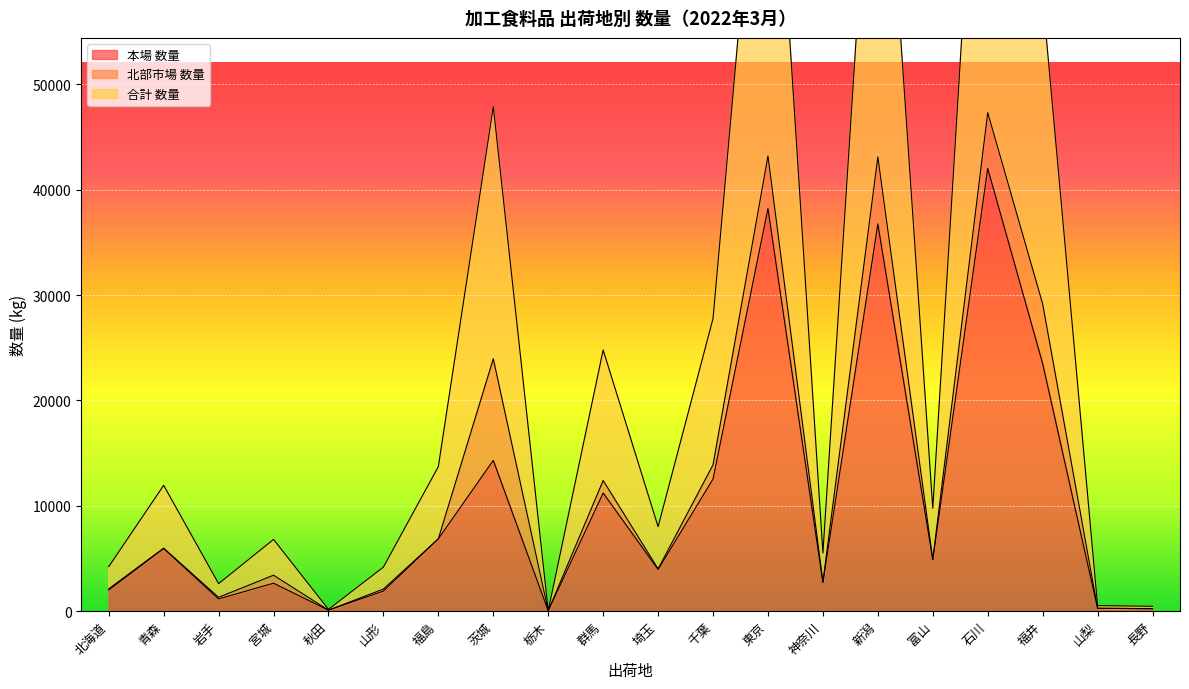

What is the smallest value displayed?

19